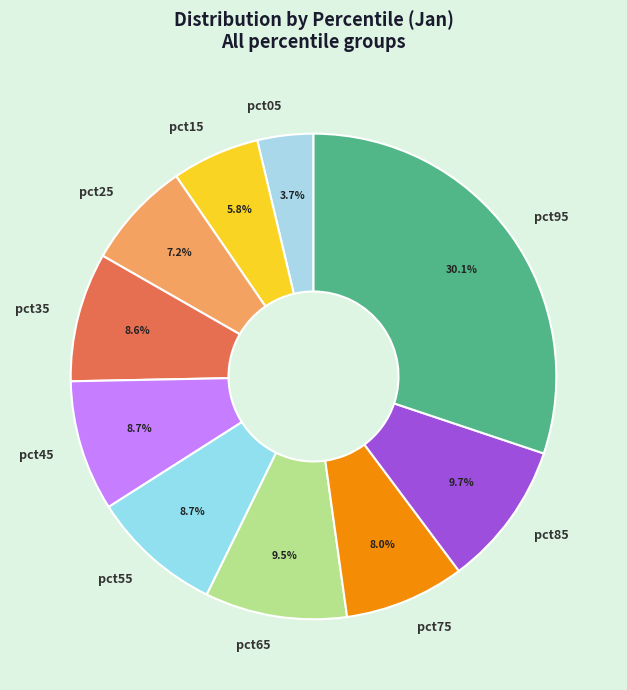

To the nearest percent, what portion does pct55 represent?

9%